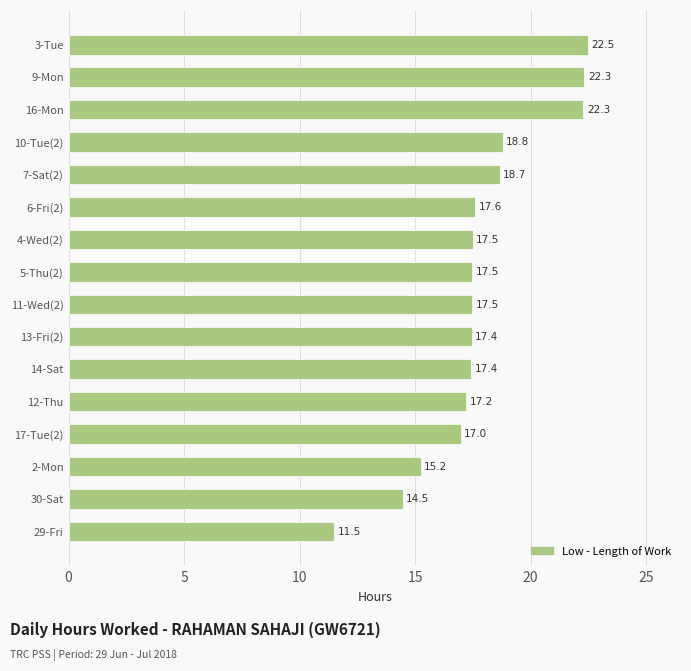

The value at 9-Mon is 7.3. True or false?

False